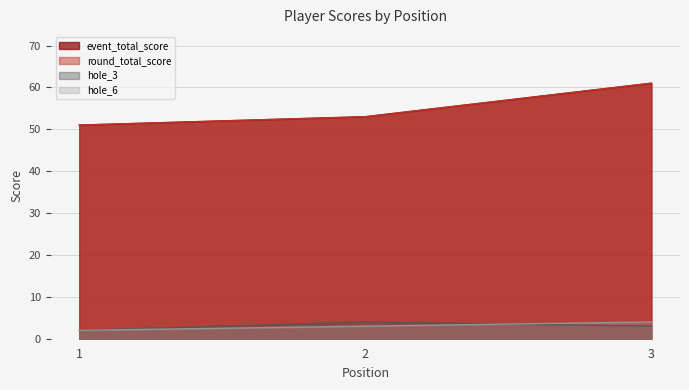

At how many categories does at least one series exceed 18?

3